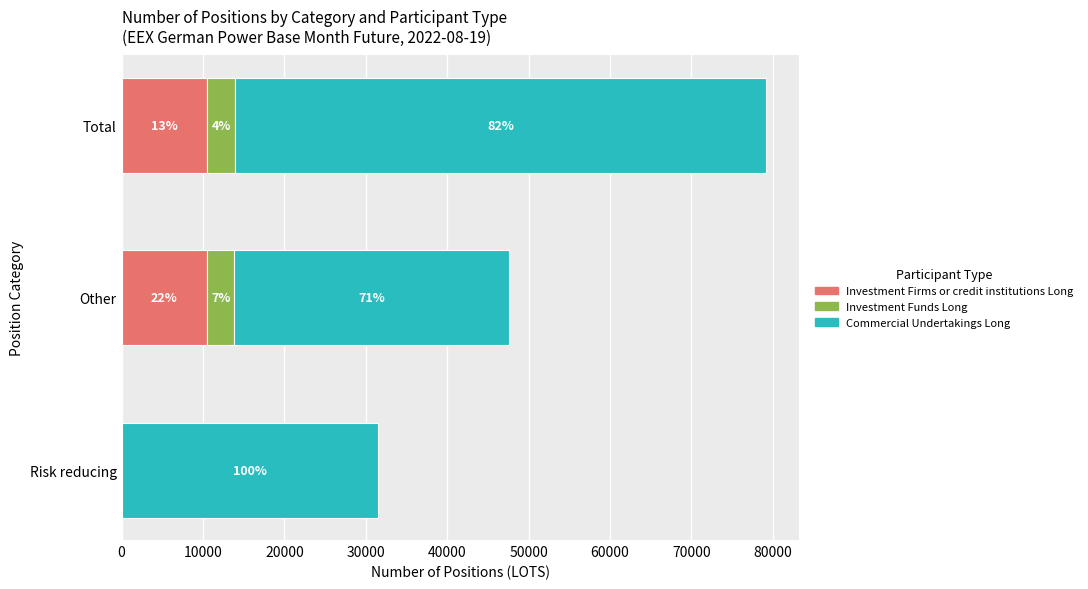

What are all the series names shown in the legend?

Investment Firms or credit institutions Long, Investment Funds Long, Commercial Undertakings Long